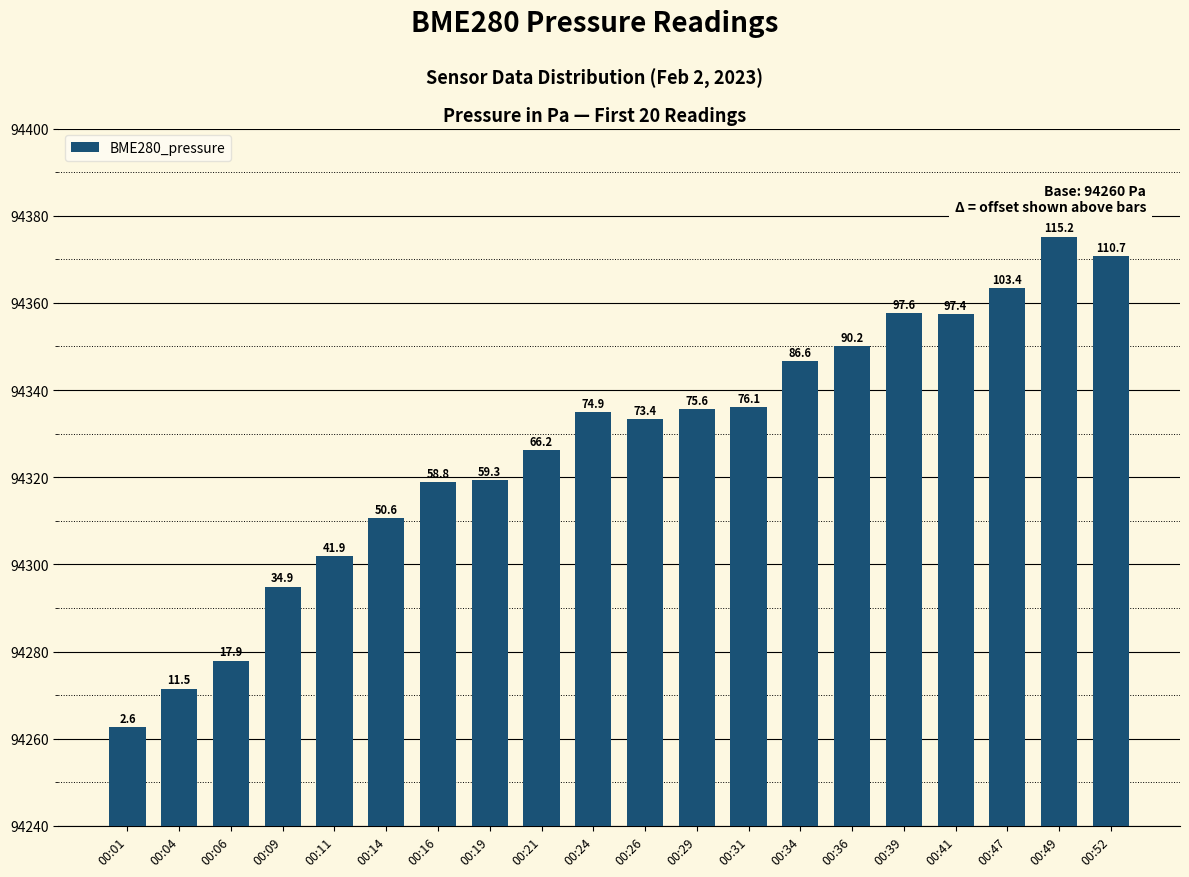

Read the value at 00:29.

94335.6